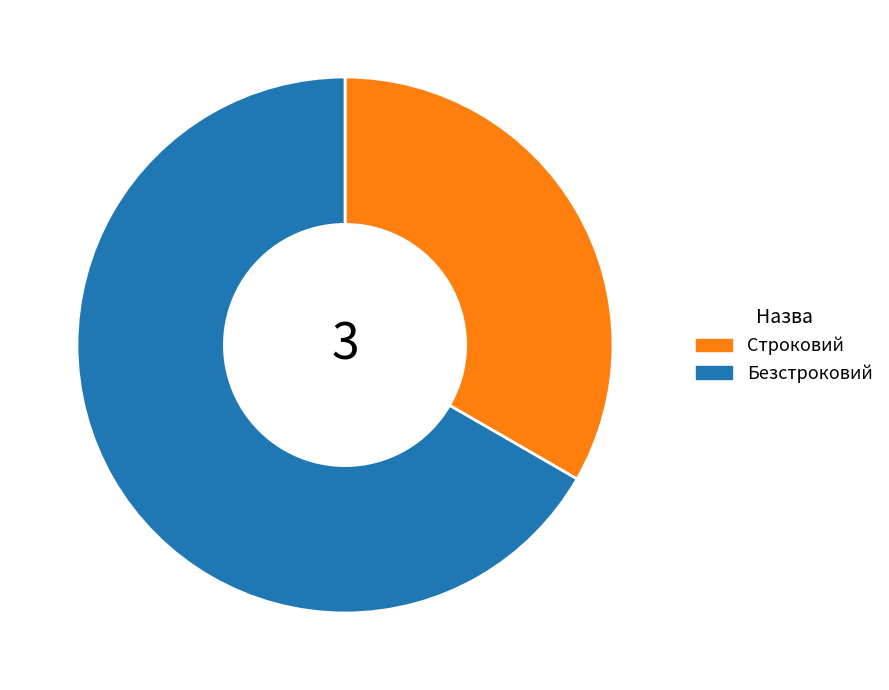

The Безстроковий slice represents 67% of the pie. True or false?

True